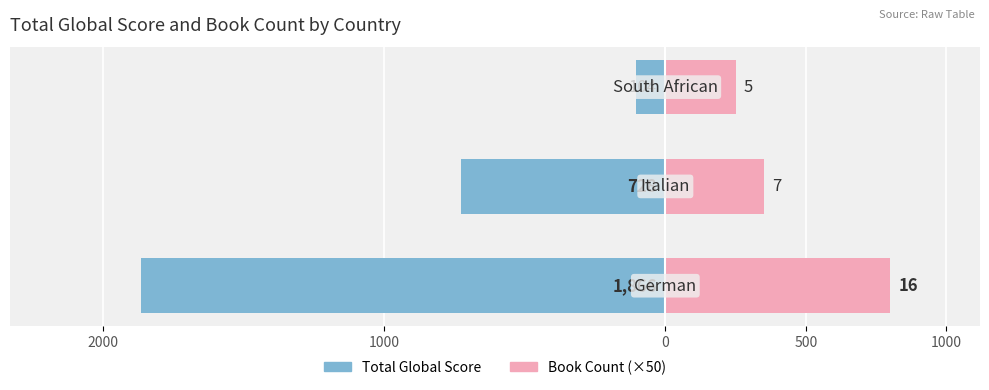

Which series has the widest spread of values?

Total Global Score